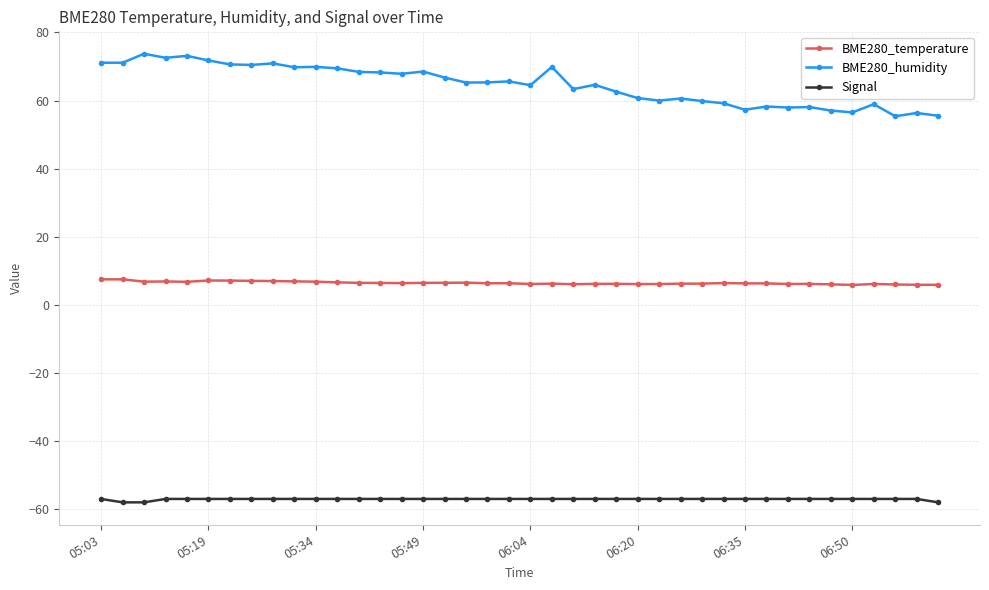

True or false: BME280_temperature has more than 2 interior local peaks.

True